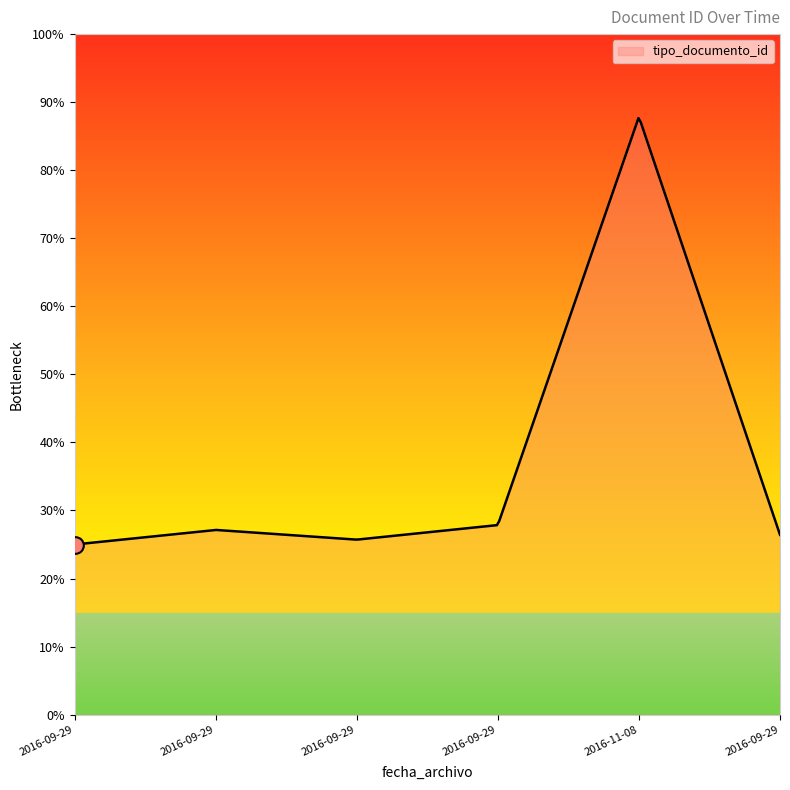

Does the chart have visible grid lines?

No